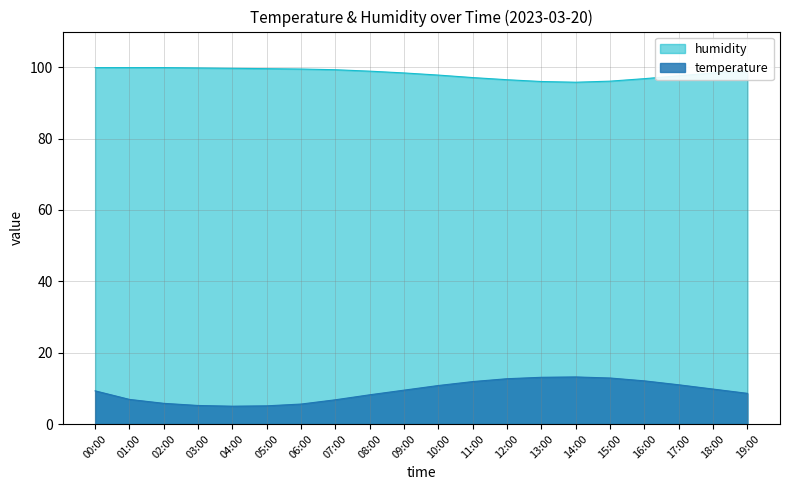

Reading left to right, transcribe all the data shown in this chart.

temperature: 00:00=9.3	01:00=6.9	02:00=5.8	03:00=5.2	04:00=5.0	05:00=5.1	06:00=5.6	07:00=6.8	08:00=8.2	09:00=9.5	10:00=10.8	11:00=11.9	12:00=12.7	13:00=13.1	14:00=13.2	15:00=12.9	16:00=12.1	17:00=11.0	18:00=9.8	19:00=8.6
humidity: 00:00=99.9	01:00=99.9	02:00=99.9	03:00=99.8	04:00=99.7	05:00=99.6	06:00=99.5	07:00=99.3	08:00=98.9	09:00=98.4	10:00=97.8	11:00=97.1	12:00=96.5	13:00=96.0	14:00=95.8	15:00=96.1	16:00=96.8	17:00=97.6	18:00=98.4	19:00=99.0